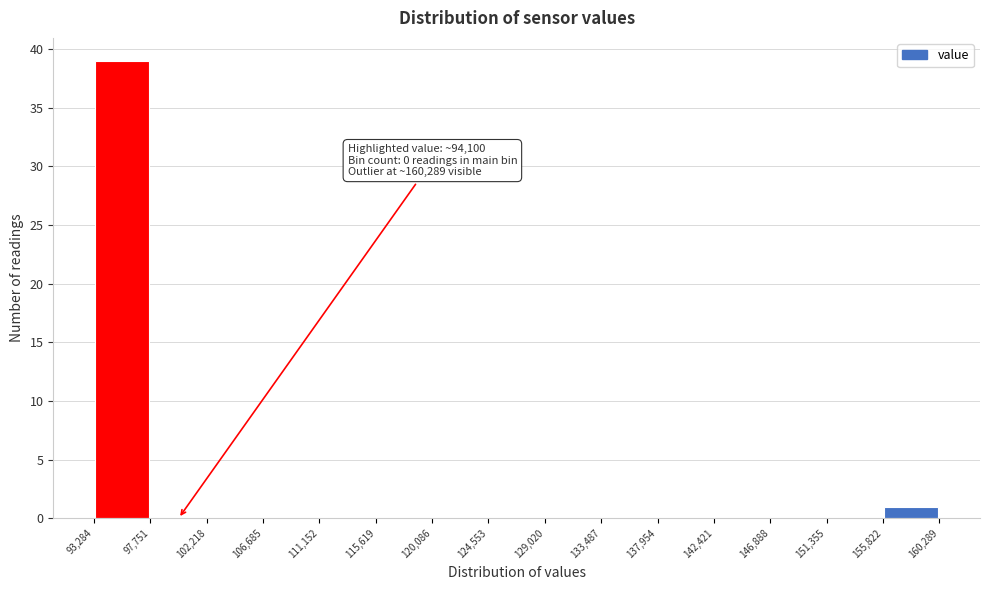

Over which range of the x-axis is the bar tallest?

93,284 to 97,751